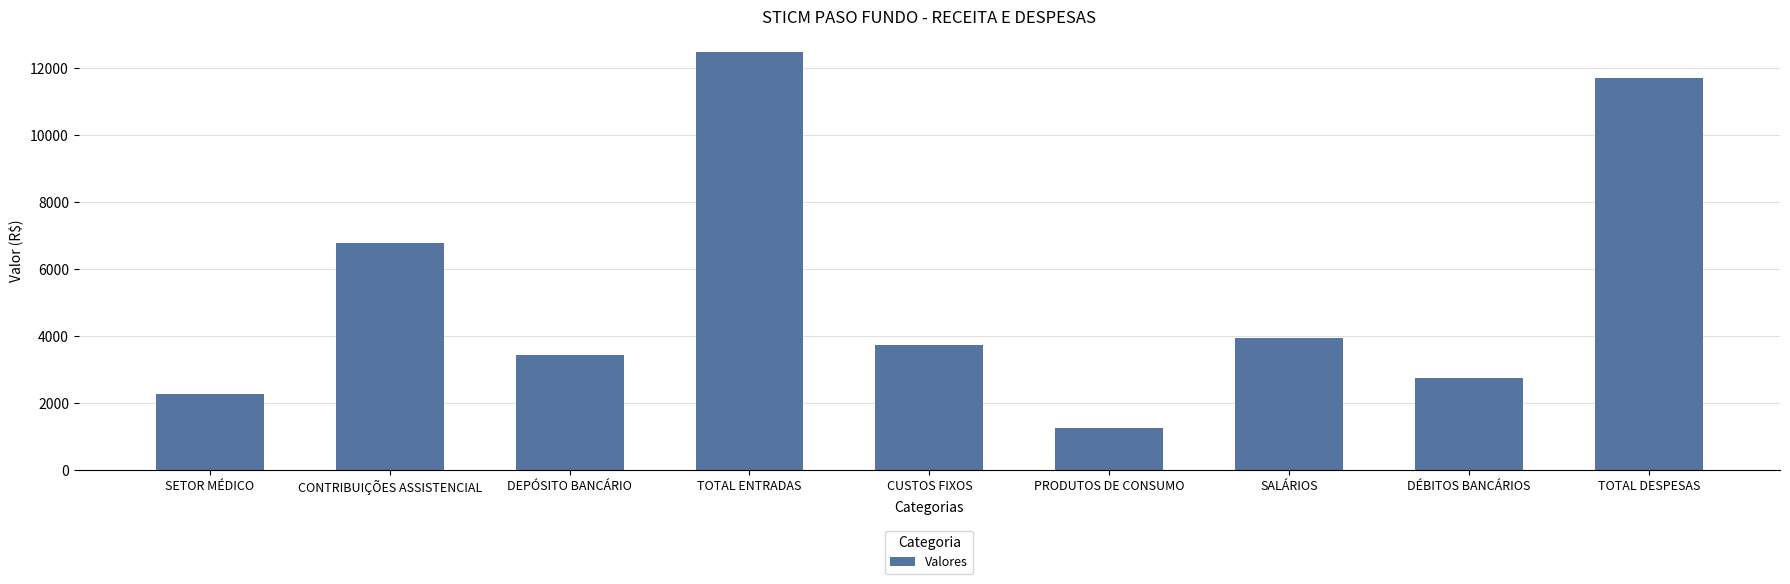

Which has a higher value, SETOR MÉDICO or PRODUTOS DE CONSUMO?

SETOR MÉDICO